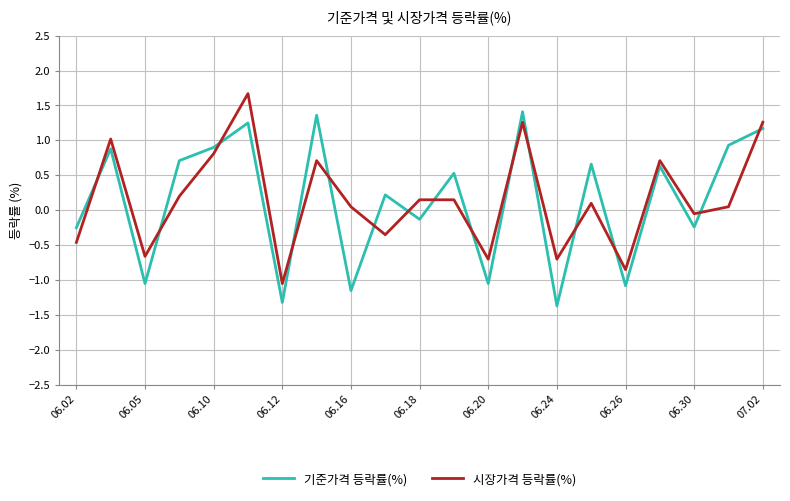

True or false: 시장가격 등락률(%) and 기준가격 등락률(%) intersect in this chart.

True